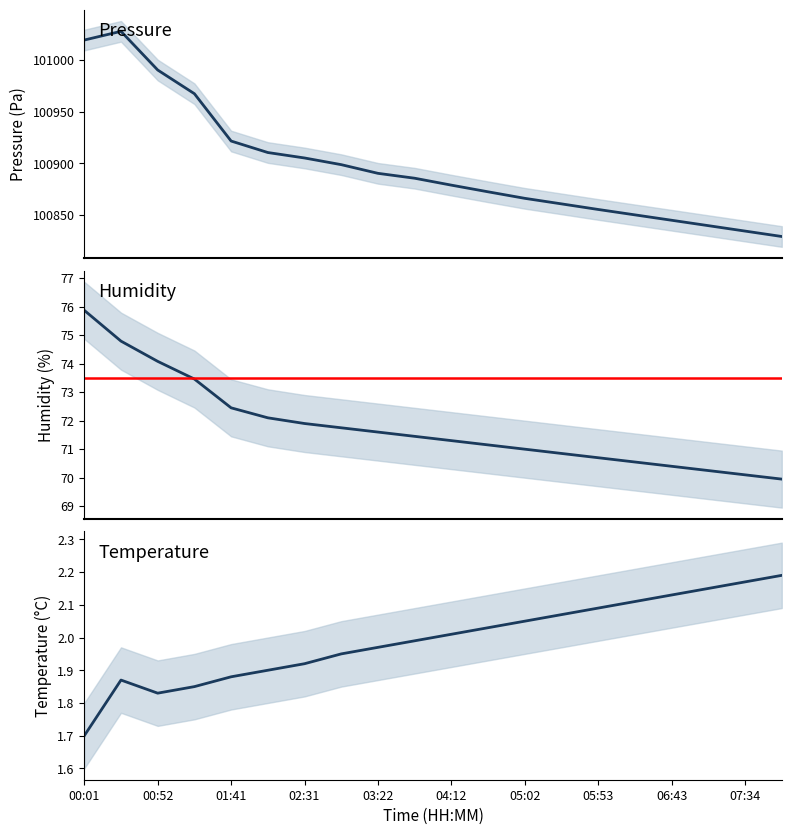

What is the average value of the humidity series?

71.8